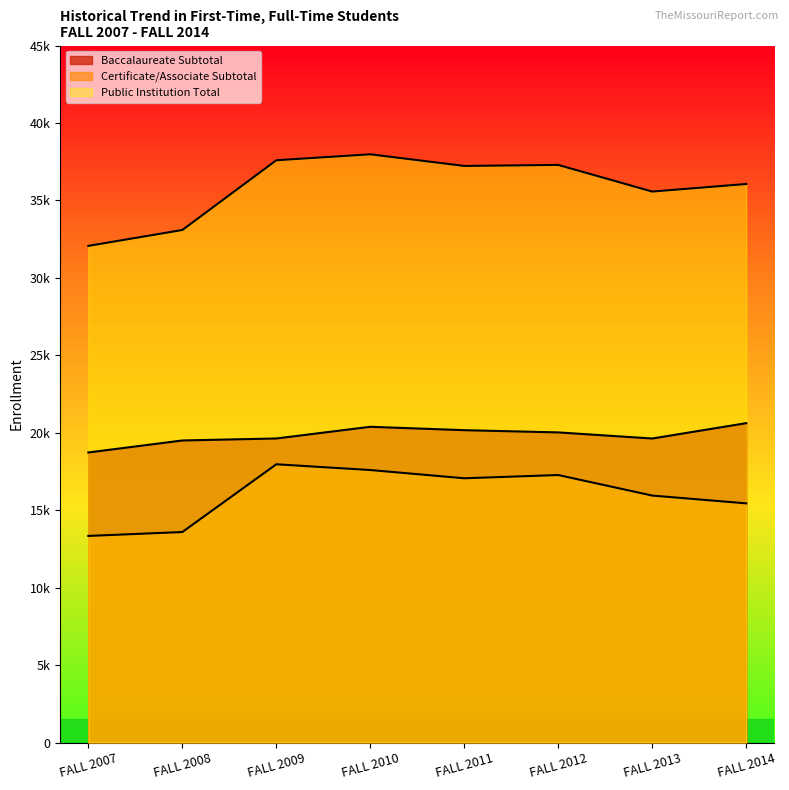

At which category does the chart reach its peak across all series?

FALL 2010